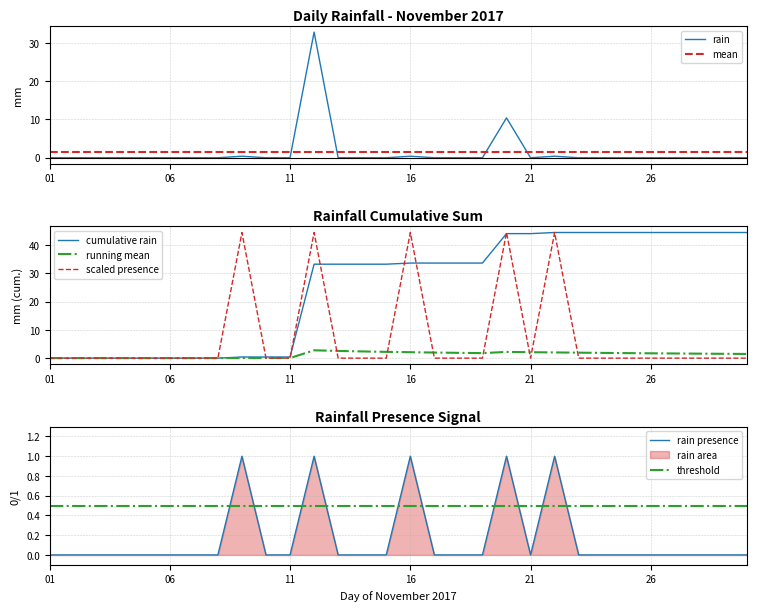

Reading left to right, list all the values displayed in this chart.

0.0	0.0	0.0	0.0	0.0	0.0	0.0	0.0	0.4	0.0	0.0	32.8	0.0	0.0	0.0	0.4	0.0	0.0	0.0	10.4	0.0	0.4	0.0	0.0	0.0	0.0	0.0	0.0	0.0	0.0